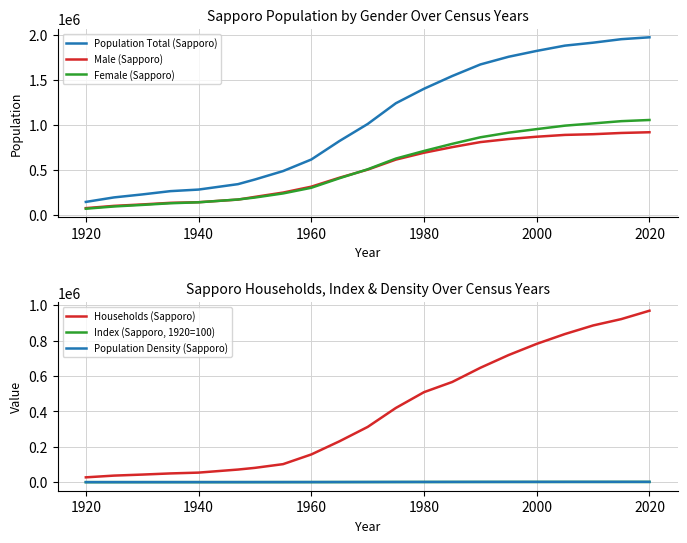

True or false: Male (Sapporo) and Population Total (Sapporo) cross at least once.

False